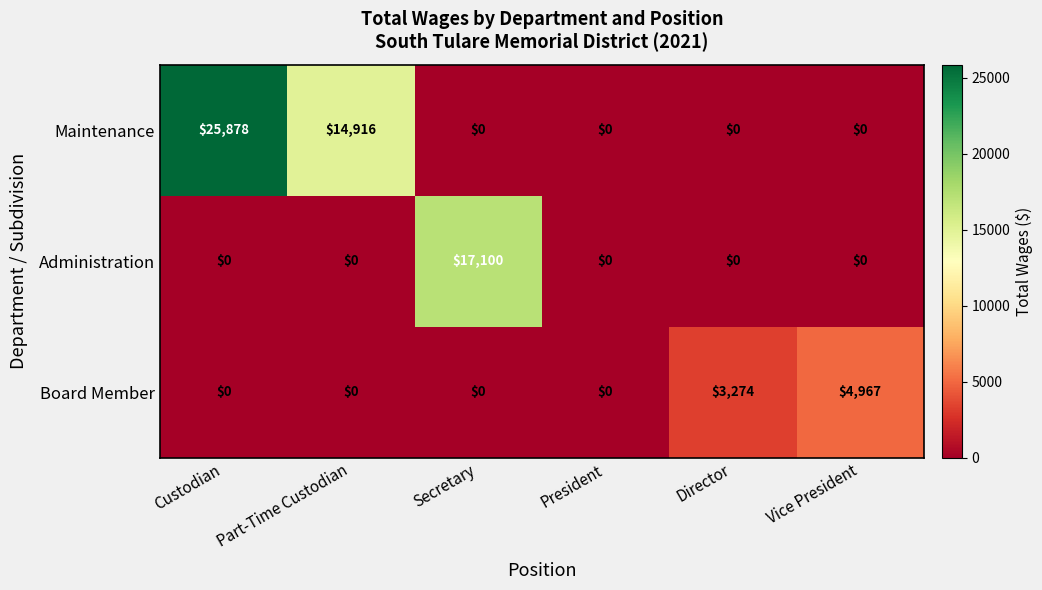

Which series has the largest range (max minus min)?

Maintenance